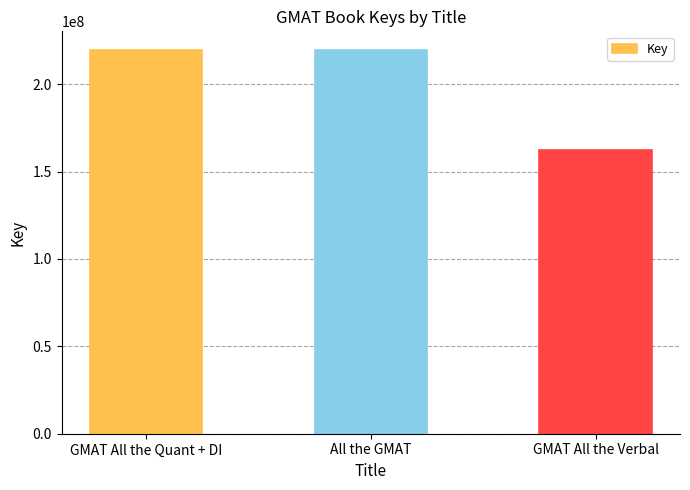

What is the value of the 3rd bar from the left?

162570946